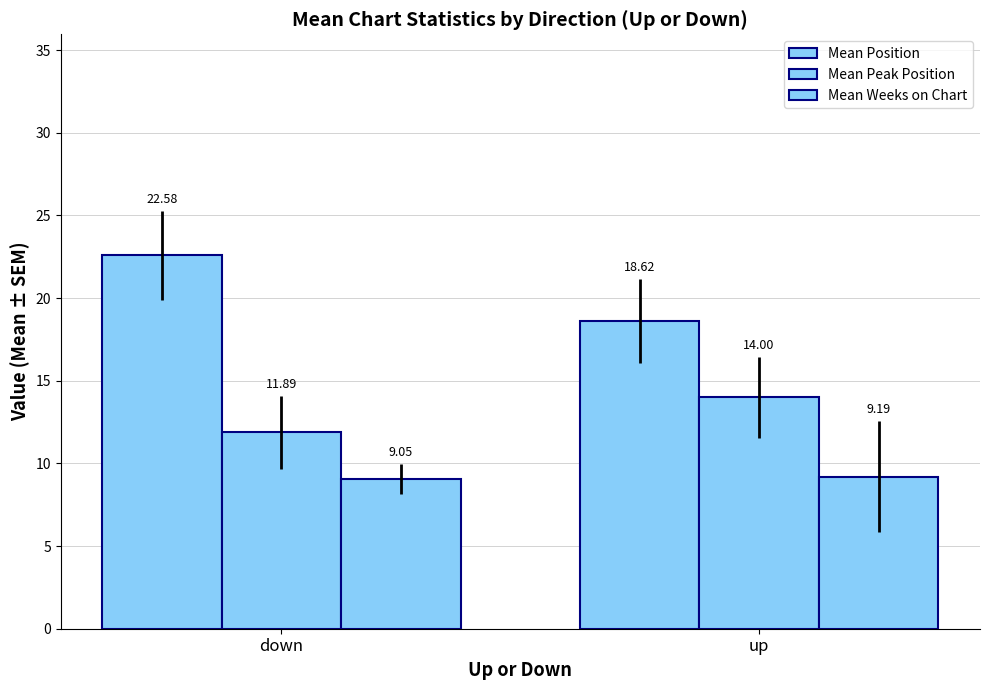

What is the sum of the Mean Weeks on Chart values at down and up?

18.2